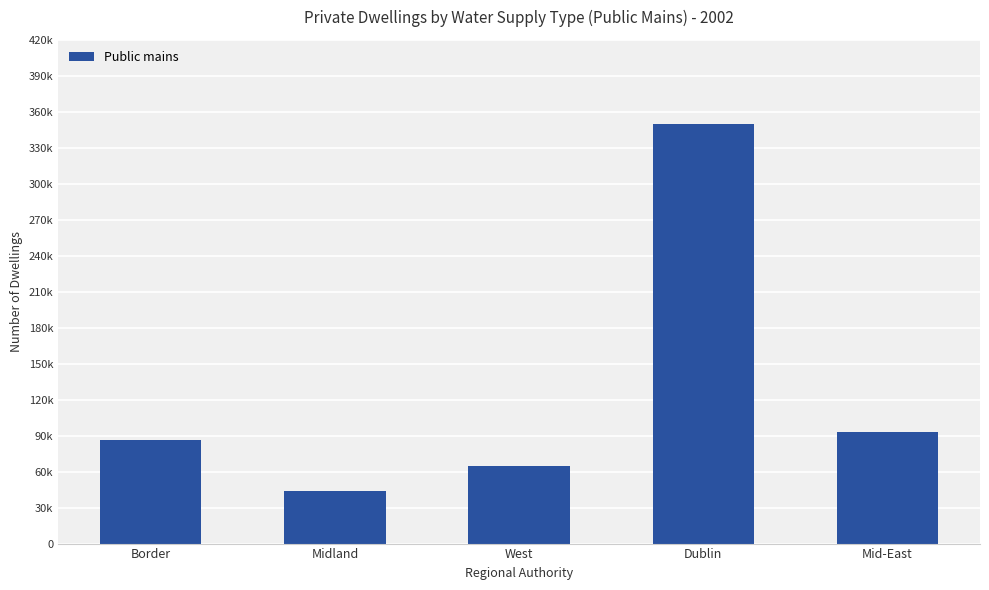

At which label is the value closest to 196851?

Mid-East